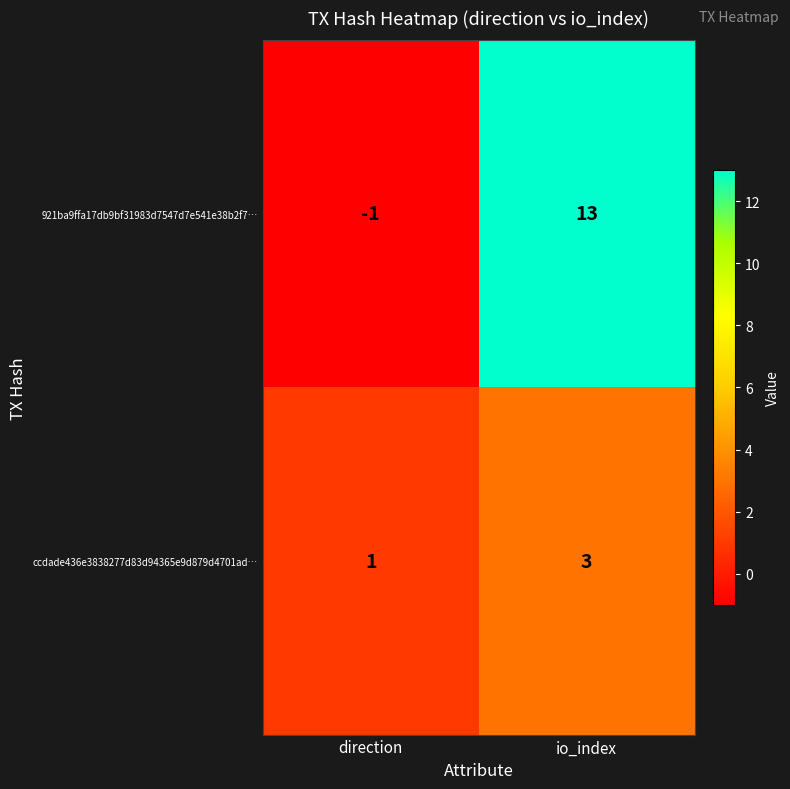

At which category does the chart reach its minimum across all series?

direction